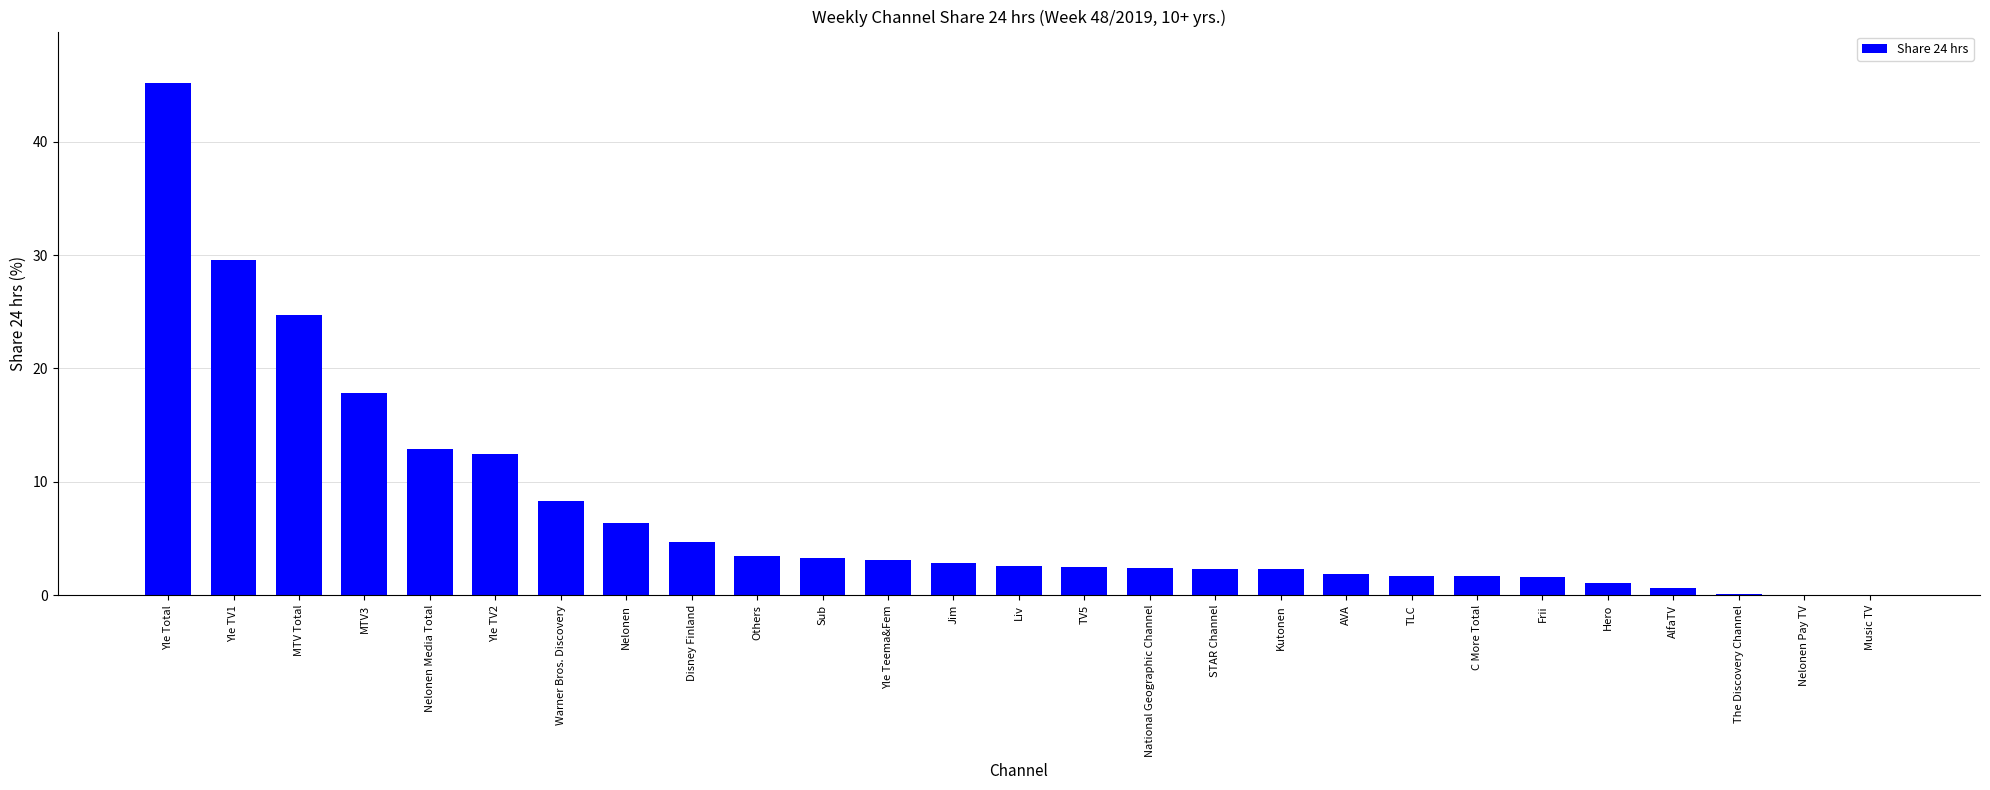

The chart shows a value of 0.0 at Music TV. True or false?

True